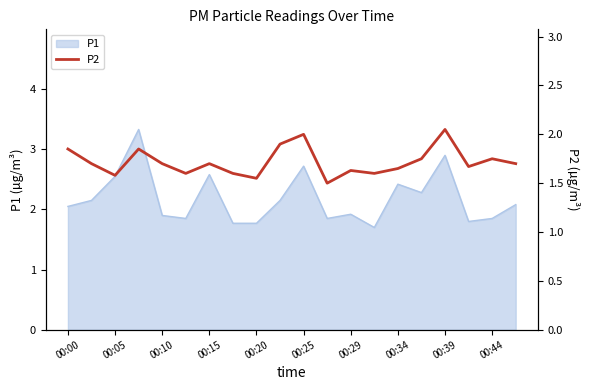

The value of P1 at 00:44 is 2.8. True or false?

False